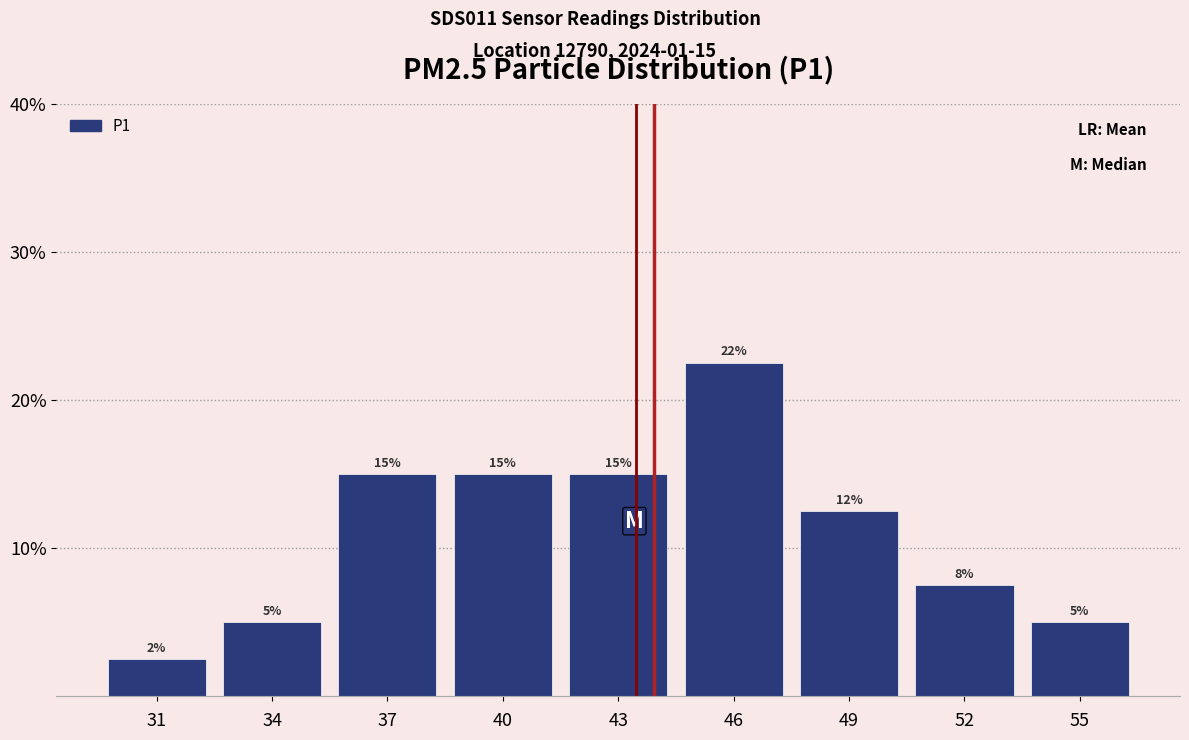

True or false: the data shows 7.3 at 46.

False